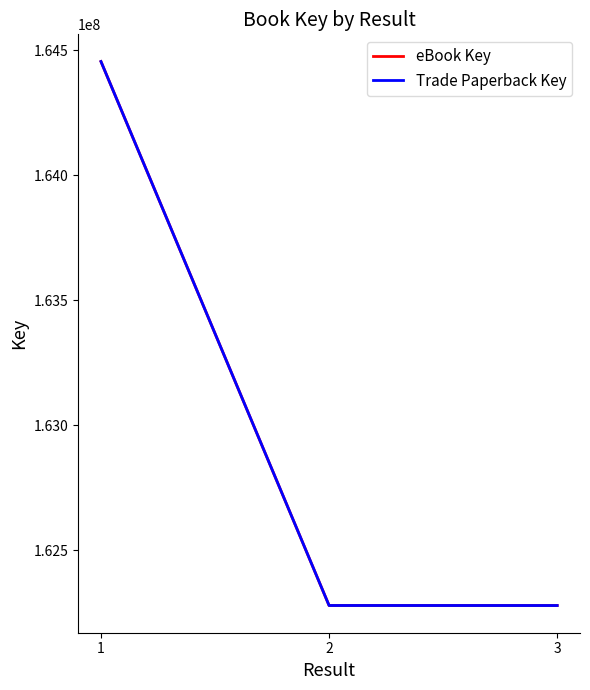

Is this an area chart (filled region under the line)?

No